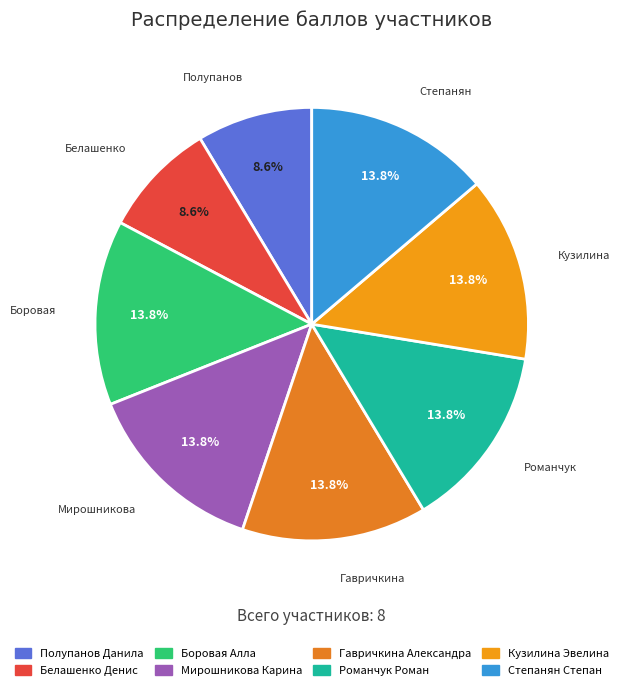

To the nearest percent, what is the difference between the largest and smallest slice percentages?

5%